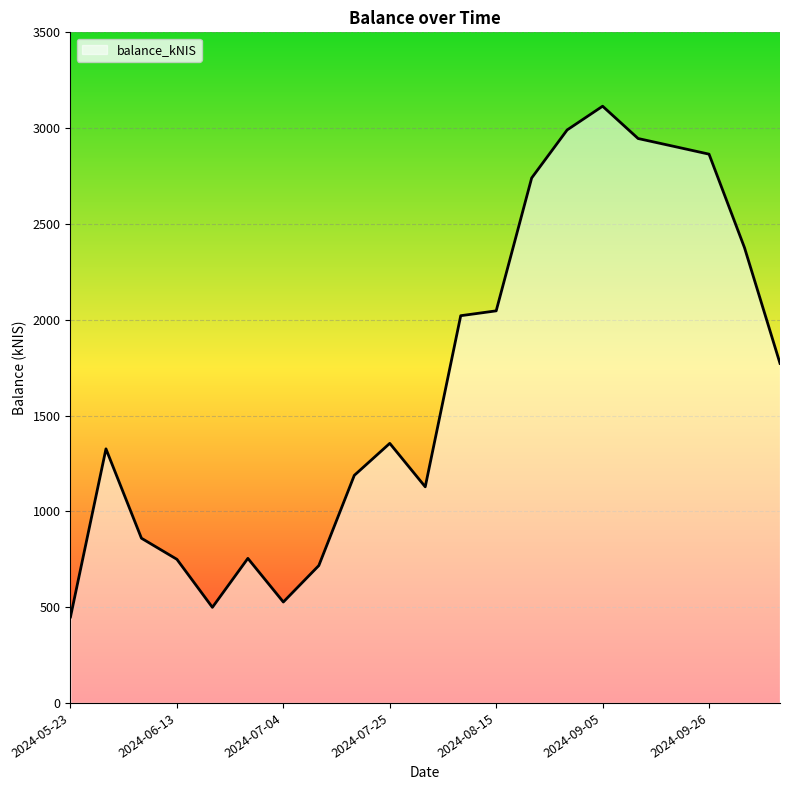

What is the difference between the maximum and minimum values?

2665.7